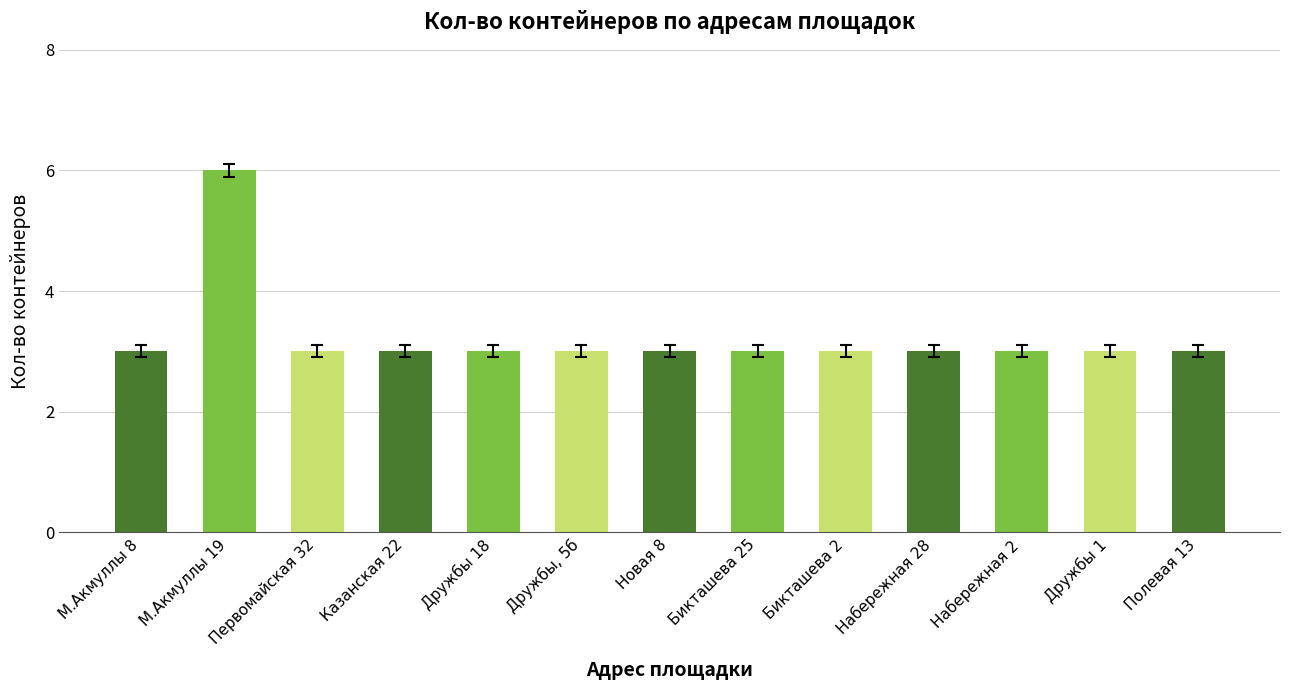

What is the value of the 10th bar from the left?

3